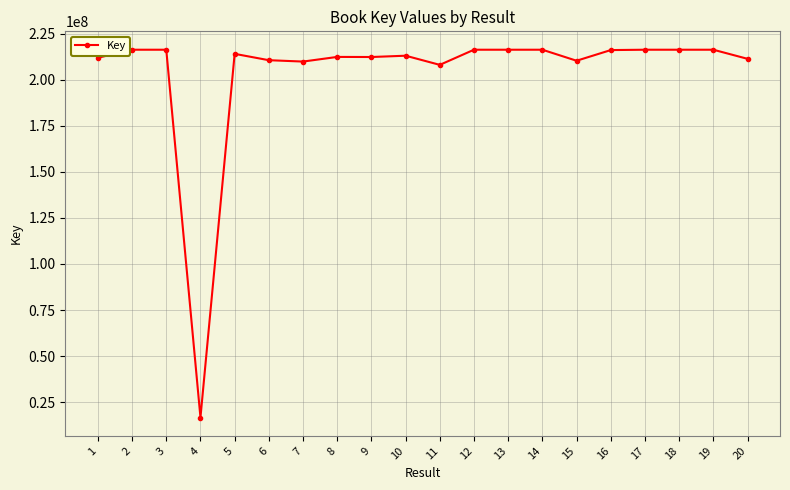

How many lines are shown in the chart?

1